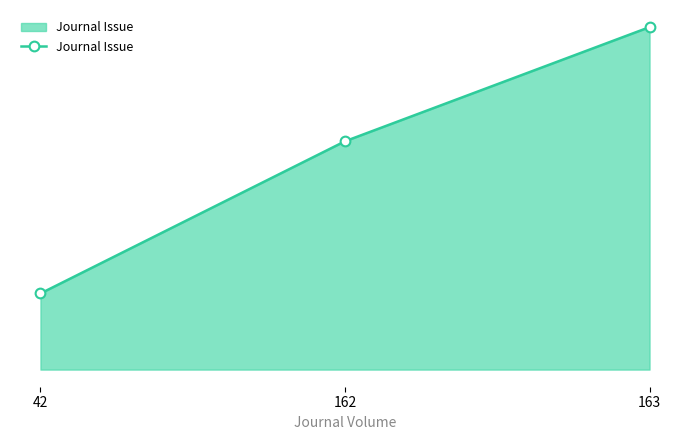

The chart shows a value of 6 at 162. True or false?

True